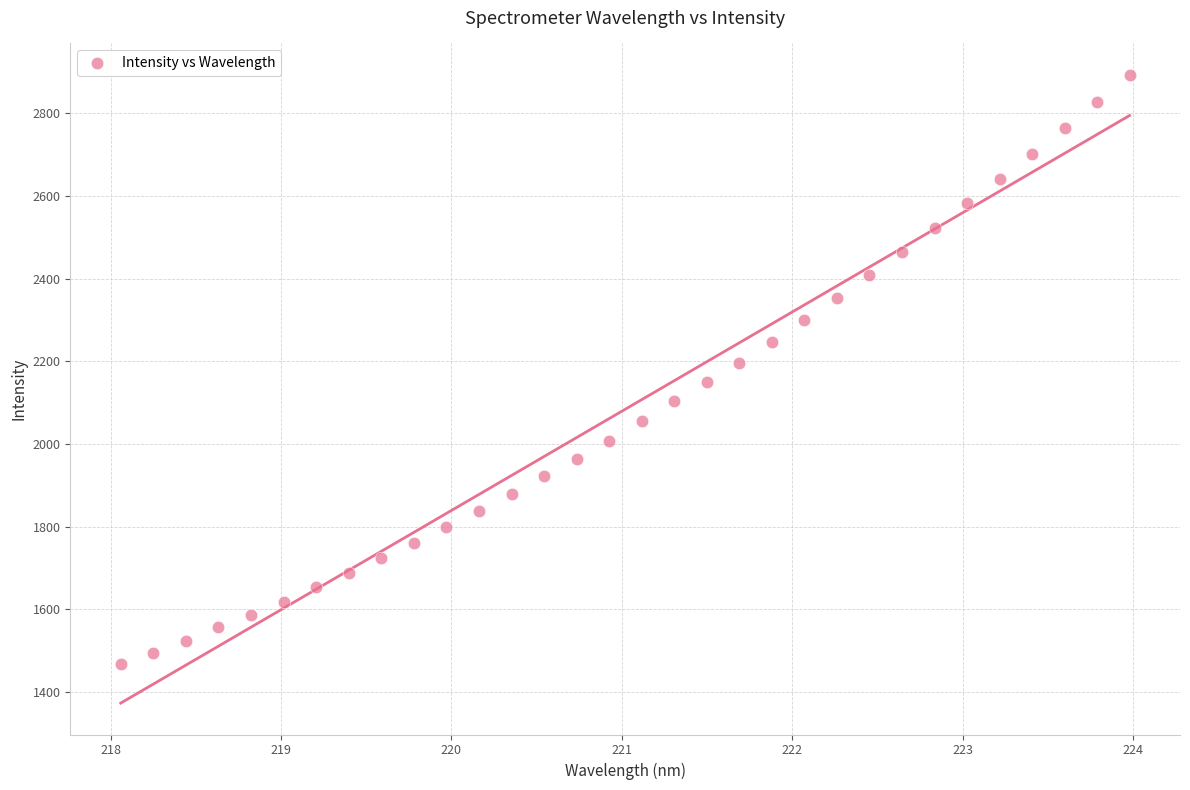

What is the range of Y values (max minus min)?

1426.3